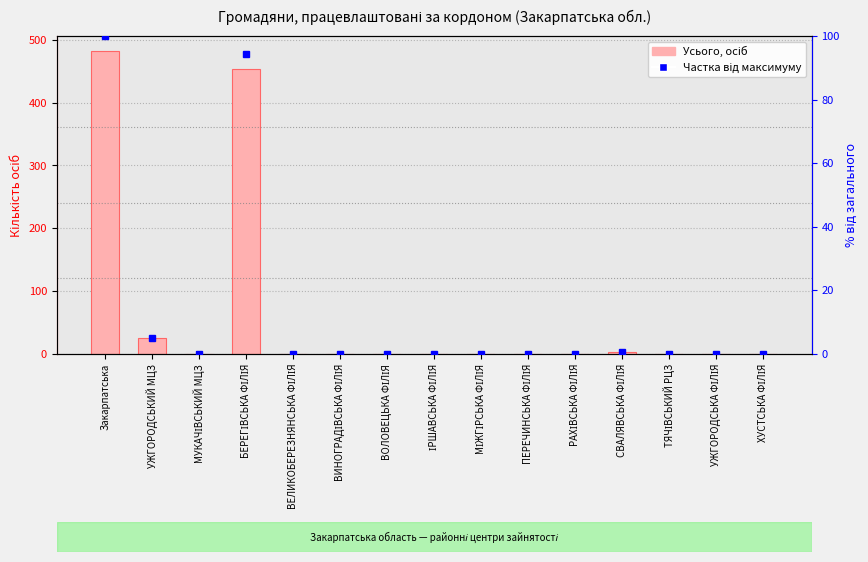

How many categories are shown in the chart?

15